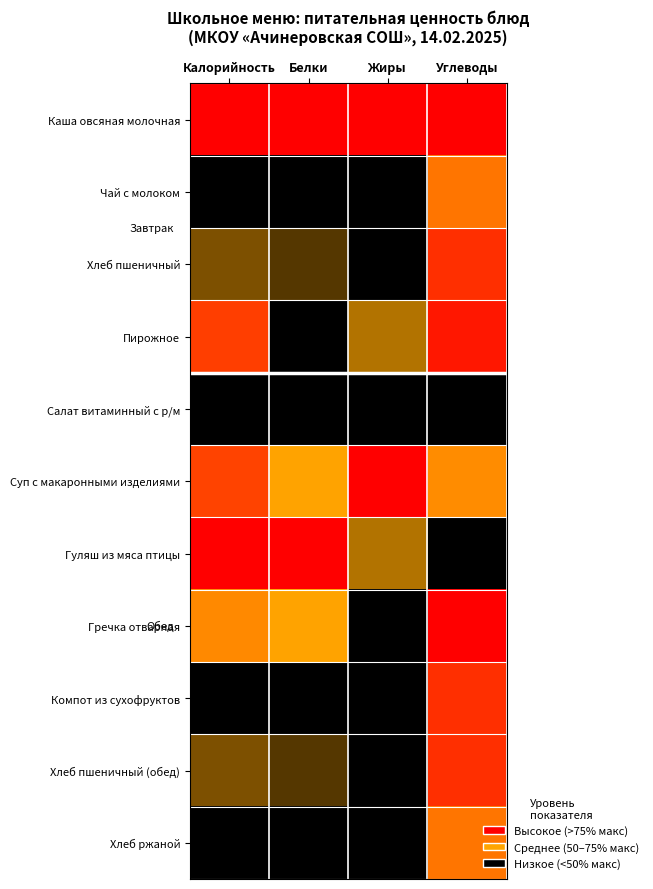

What is the difference between the highest and lowest values at Углеводы?

0.9